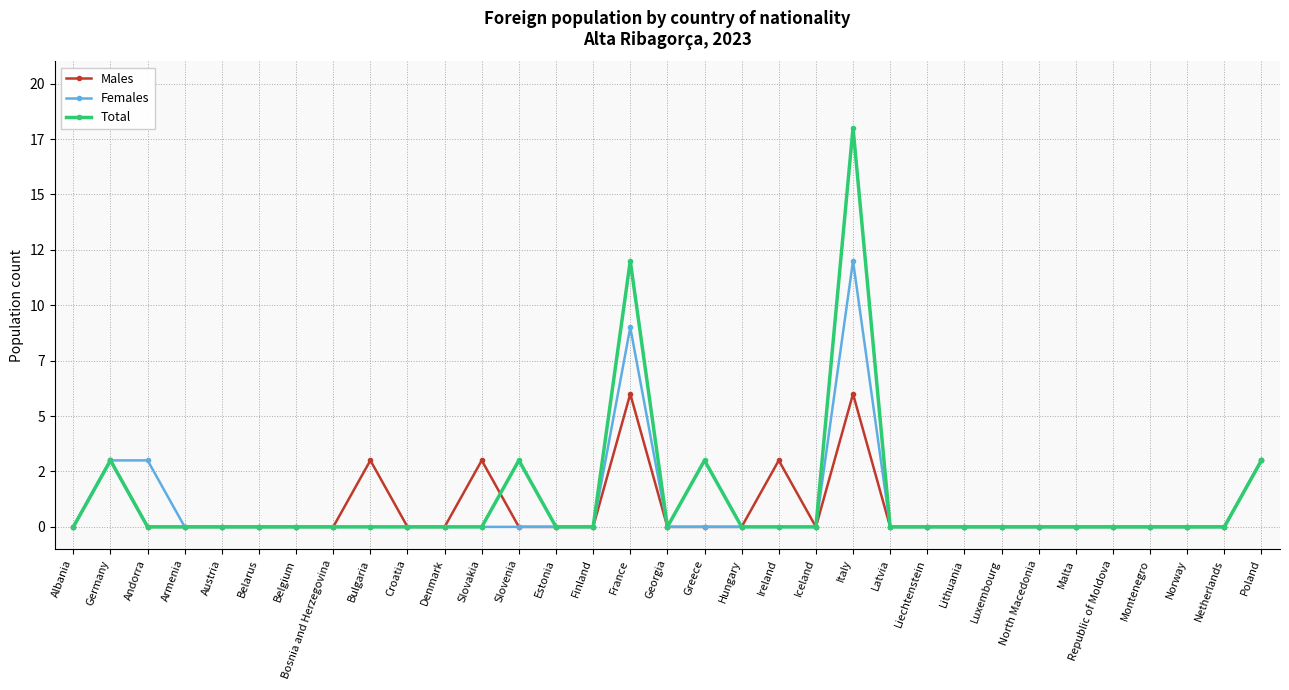

What are all the series names shown in the legend?

Males, Females, Total